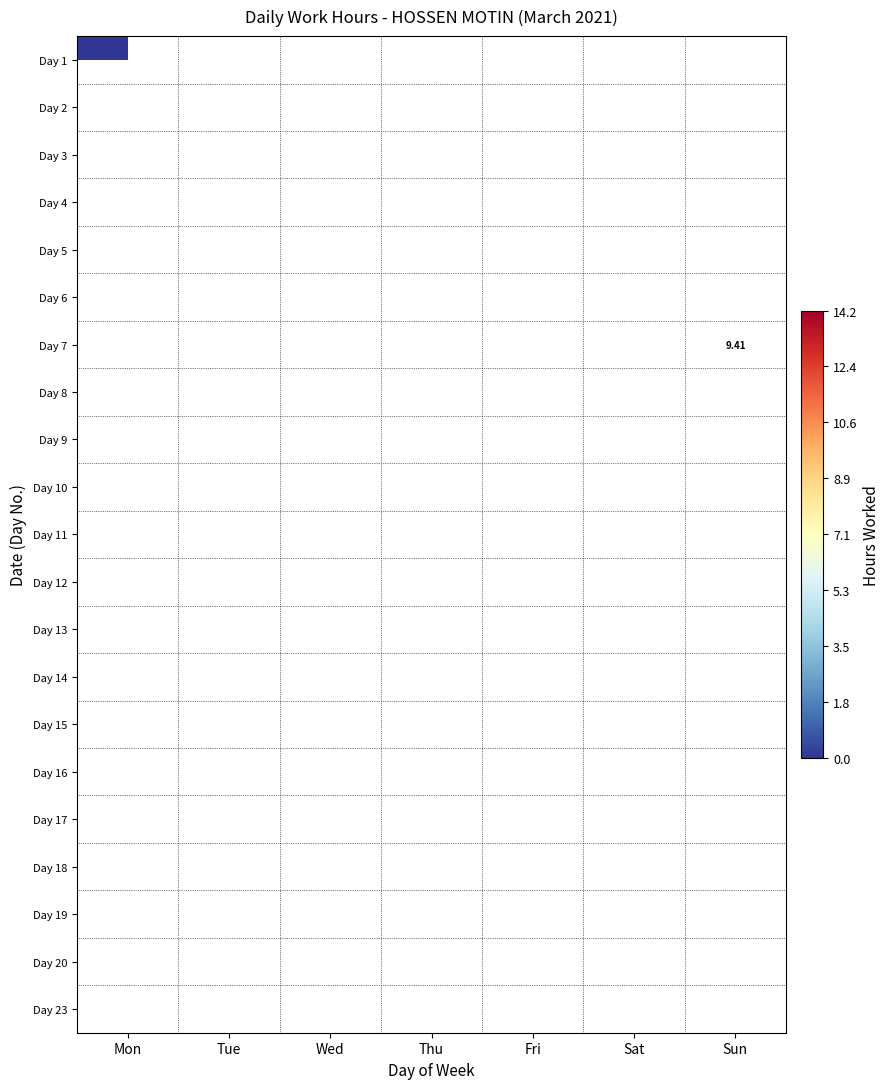

At how many categories does at least one series exceed 11?

6